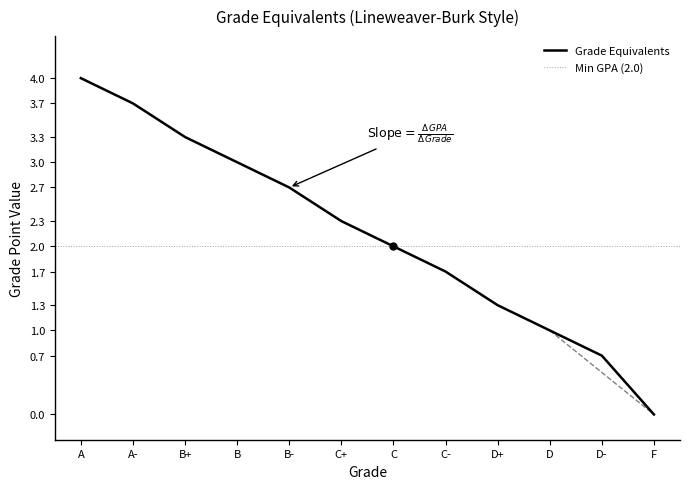

Reading right to left, list all the values displayed in this chart.

F=0.0	D-=0.7	D=1.0	D+=1.3	C-=1.7	C=2.0	C+=2.3	B-=2.7	B=3.0	B+=3.3	A-=3.7	A=4.0